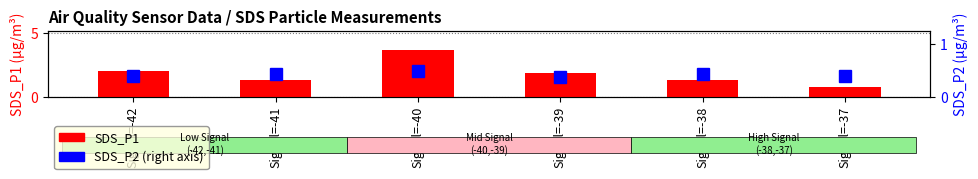

Are the bars grouped side by side (vs. stacked)?

Yes